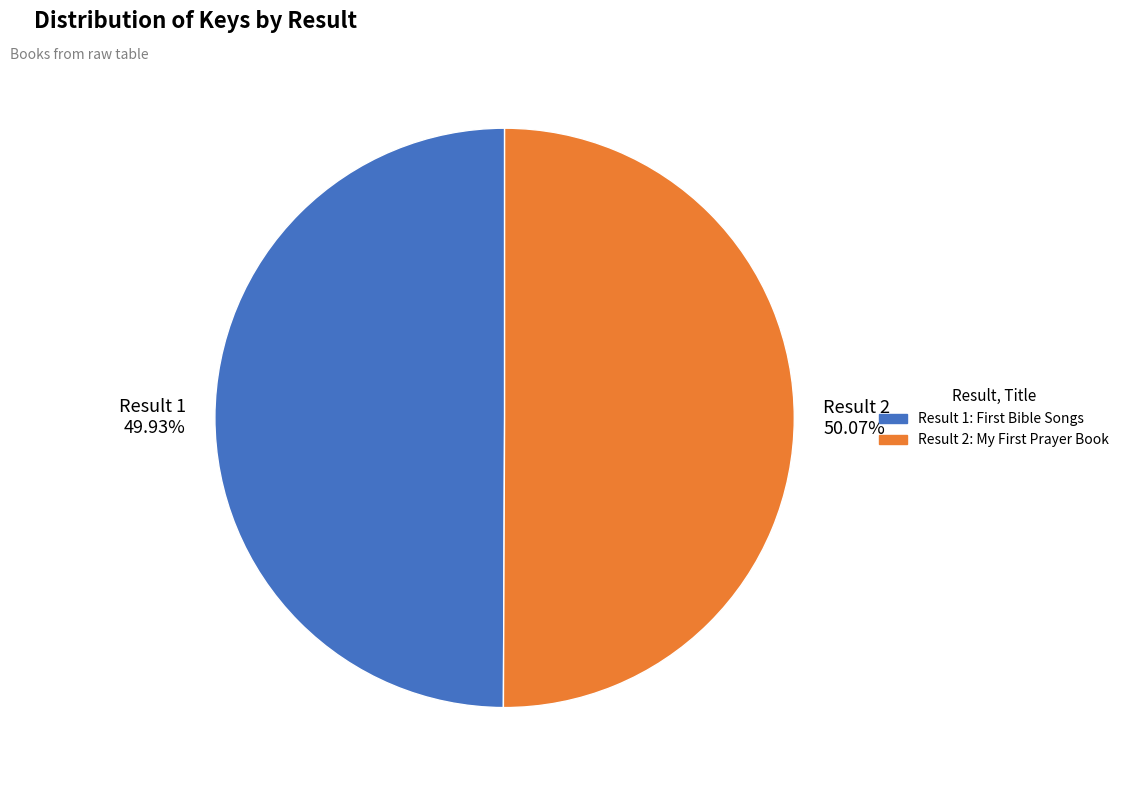

What is the ratio of the value at Result 1 49.93% to the value at Result 2 50.07%?

1.0